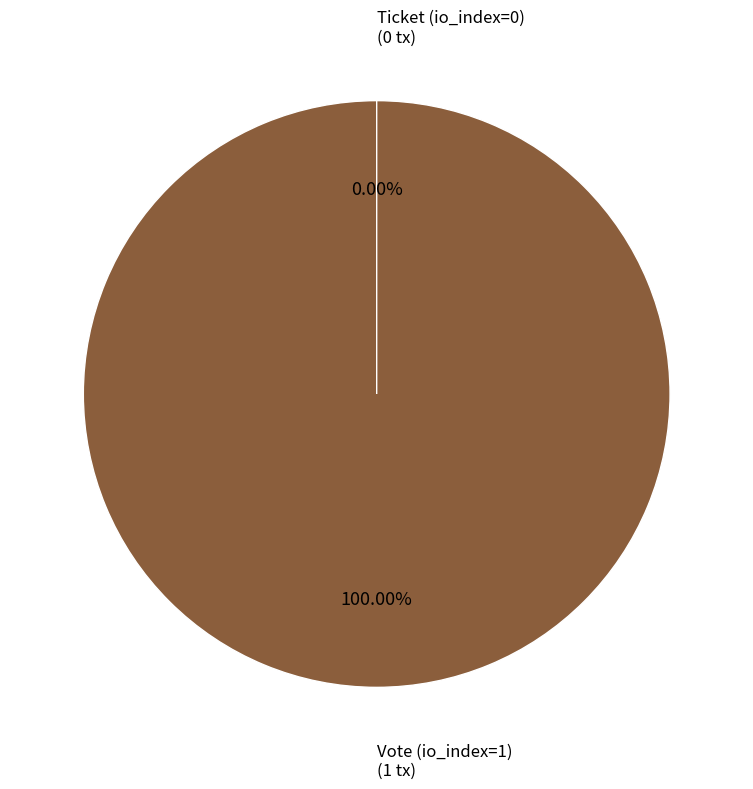

Which category has the smallest portion of the pie?

Ticket (io_index=0)